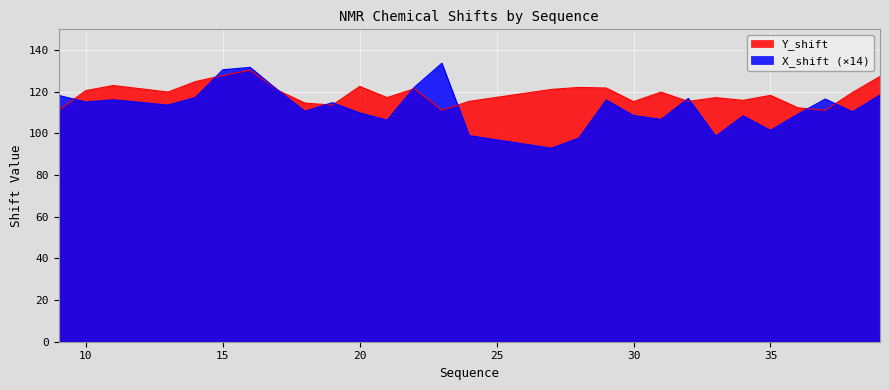

Reading right to left, transcribe all the data shown in this chart.

X_shift: 118.4	110.4	116.5	109.2	101.5	108.4	98.6	116.8	106.7	108.6	116.0	97.7	92.9	98.9	133.6	122.2	106.3	109.8	114.7	110.6	120.8	131.7	130.5	117.2	113.6	116.1	115.0	118.2
Y_shift: 127.3	119.6	111.1	112.3	118.2	115.8	117.1	115.3	119.8	115.2	121.8	122.0	121.1	115.4	111.1	121.4	117.1	122.5	113.6	114.5	120.7	130.4	127.8	124.8	119.8	123.0	120.5	111.1